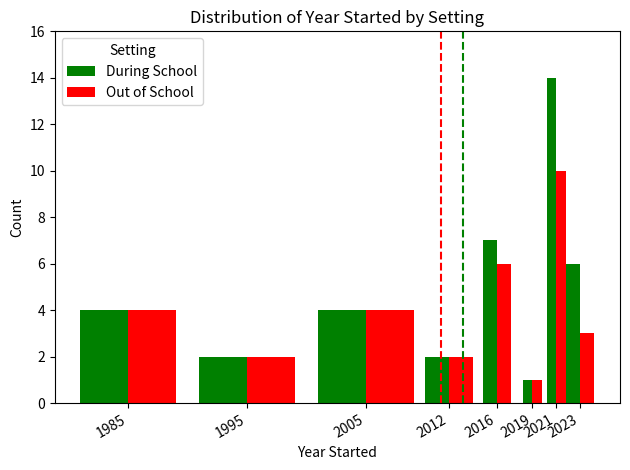

What is the greatest value displayed?

14